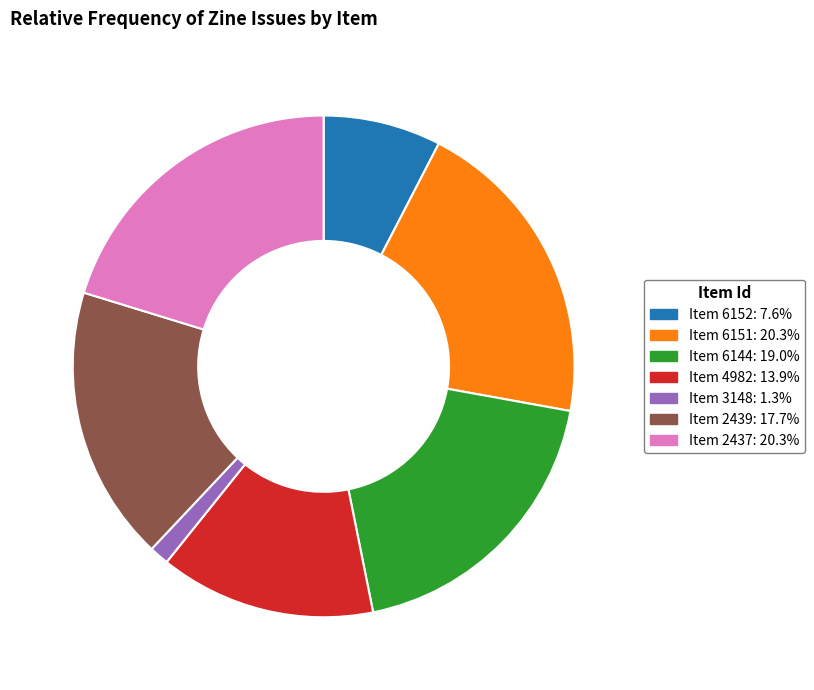

Is the sum of Item 6151: 20.3% and Item 6144: 19.0% greater than half?

No